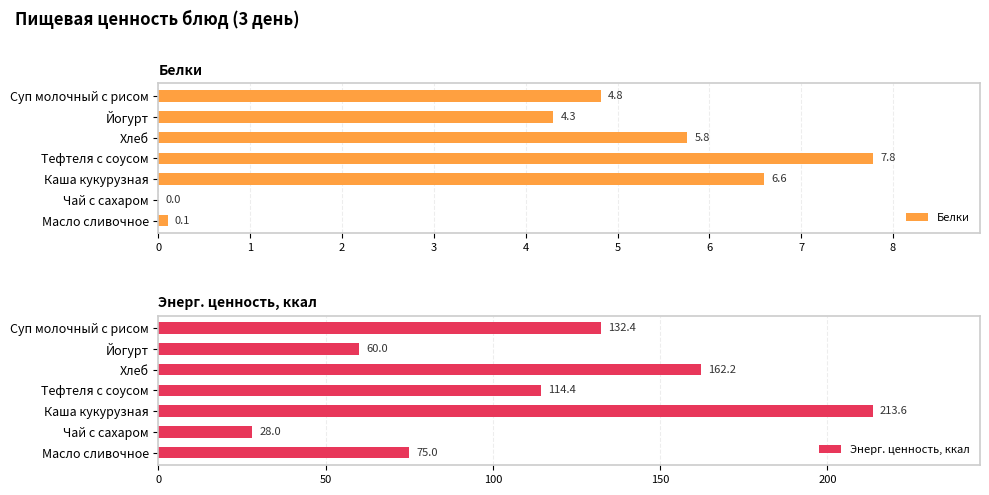

What is the difference between the maximum and second lowest values in the Энерг. ценность, ккал series?

153.6